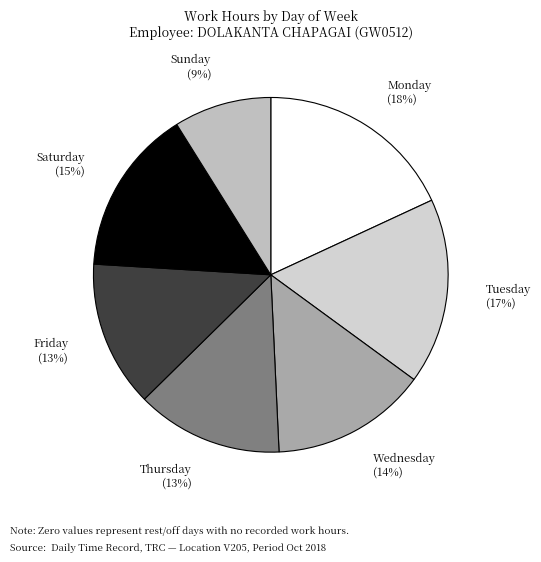

How many segments does this pie chart have?

7